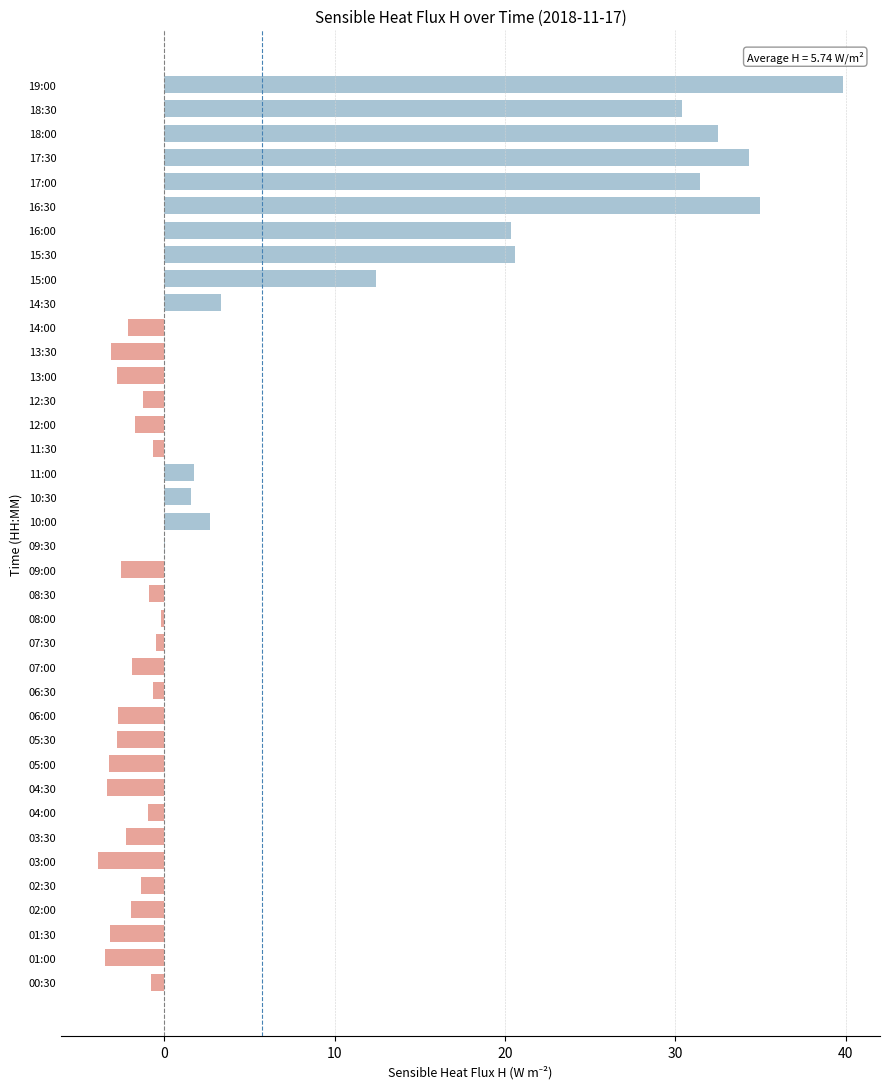

What is the change in value from 09:00 to 18:30?

+32.9